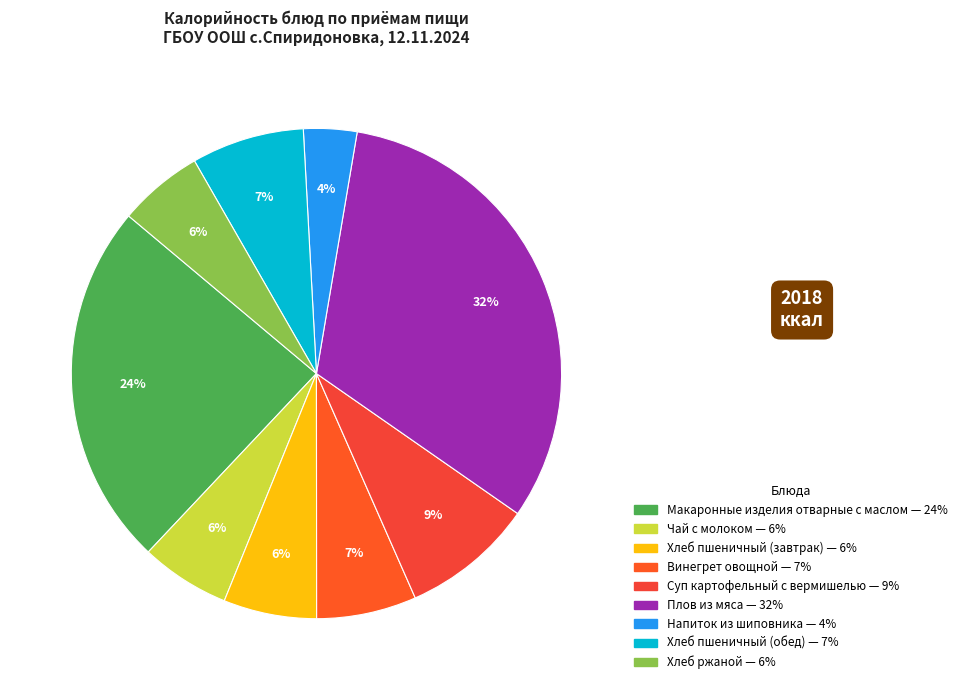

How many slices are in this pie chart?

9